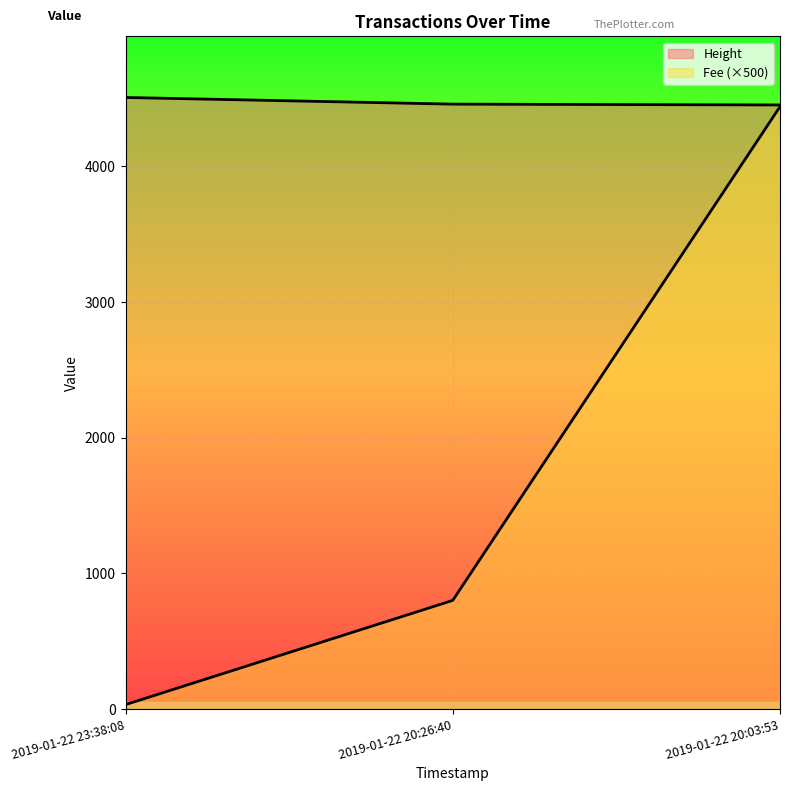

What is the total value across all series at 2019-01-22 20:26:40?

5259.1